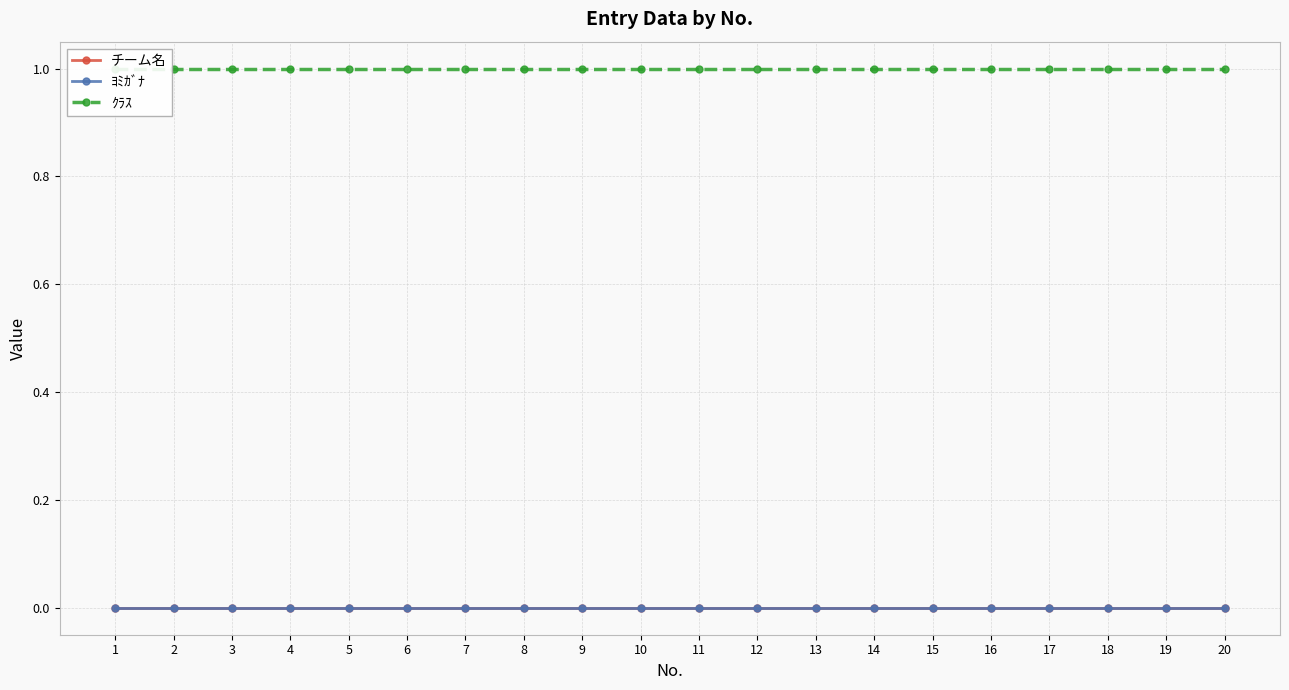

True or false: ｸﾗｽ and チーム名 intersect in this chart.

False